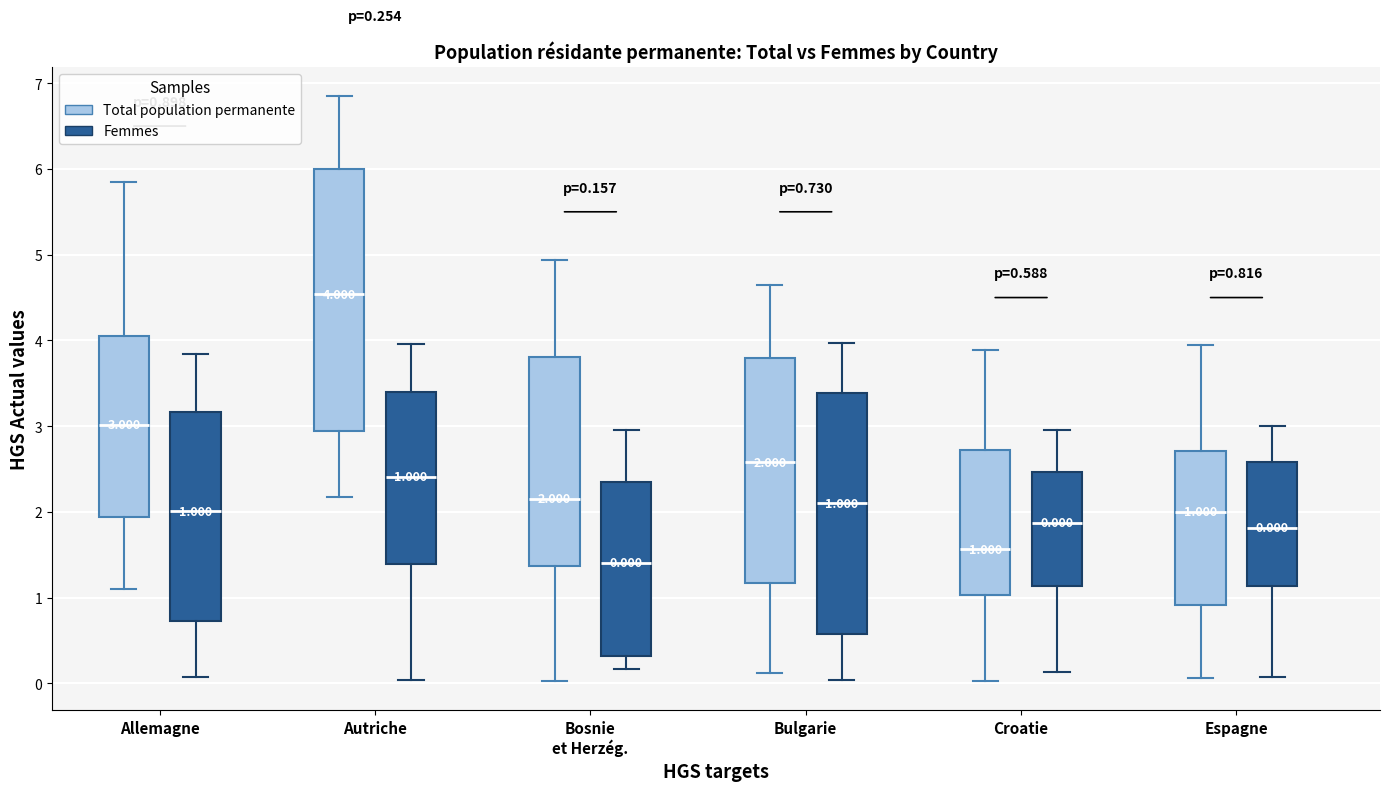

Which box has the highest median line?

Autriche (Total population permanente)